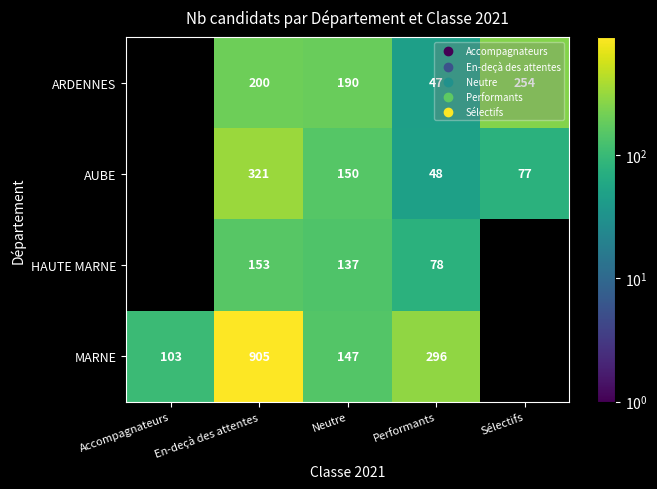

What is the sum of the HAUTE MARNE values at Performants and En-deçà des attentes?

231